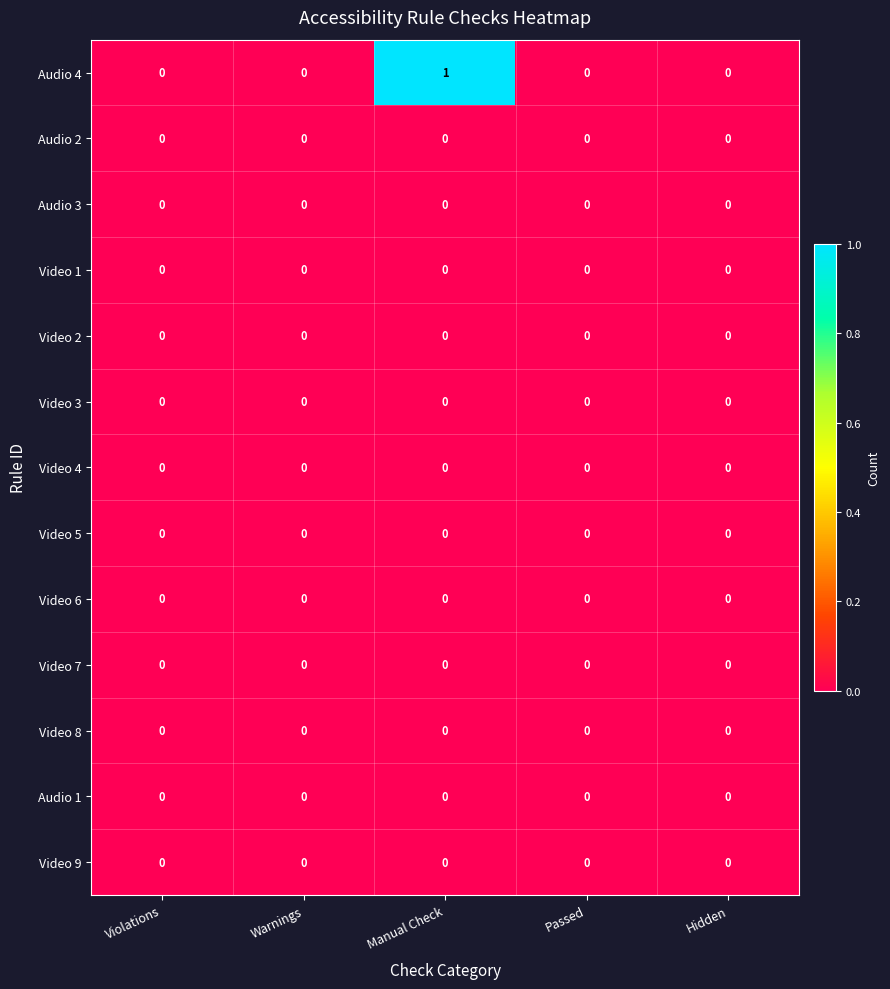

Which category has the highest value across all series?

Manual Check